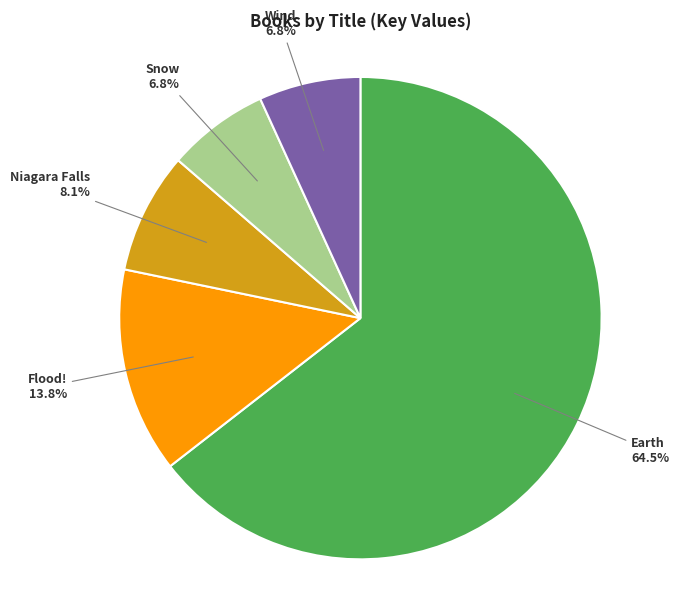

Is there a majority slice in this chart?

Yes